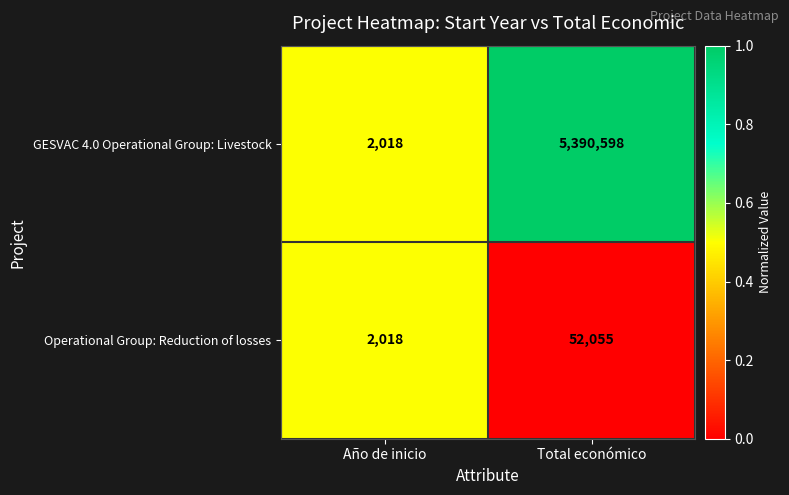

Which series has the largest total across all categories?

GESVAC 4.0 Operational Group: Livestock